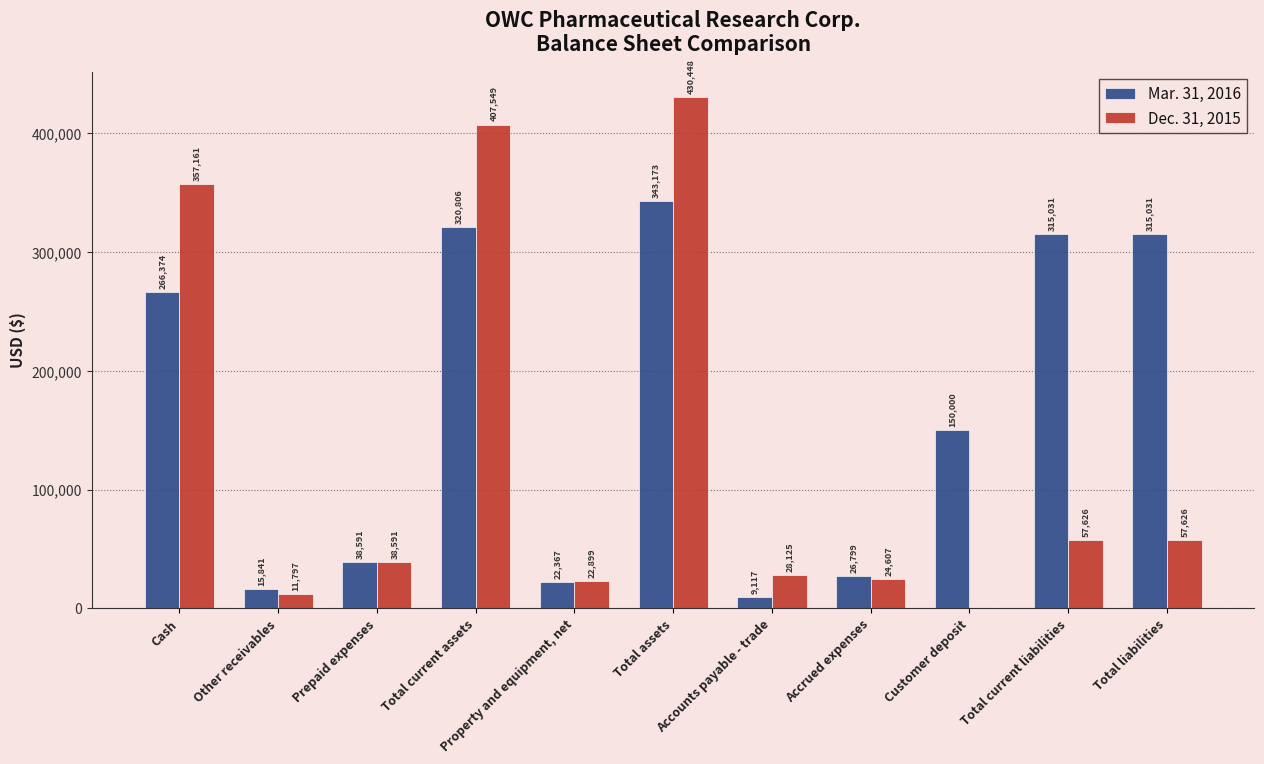

Which series changed the most between Property and equipment, net and Accrued expenses?

Mar. 31, 2016